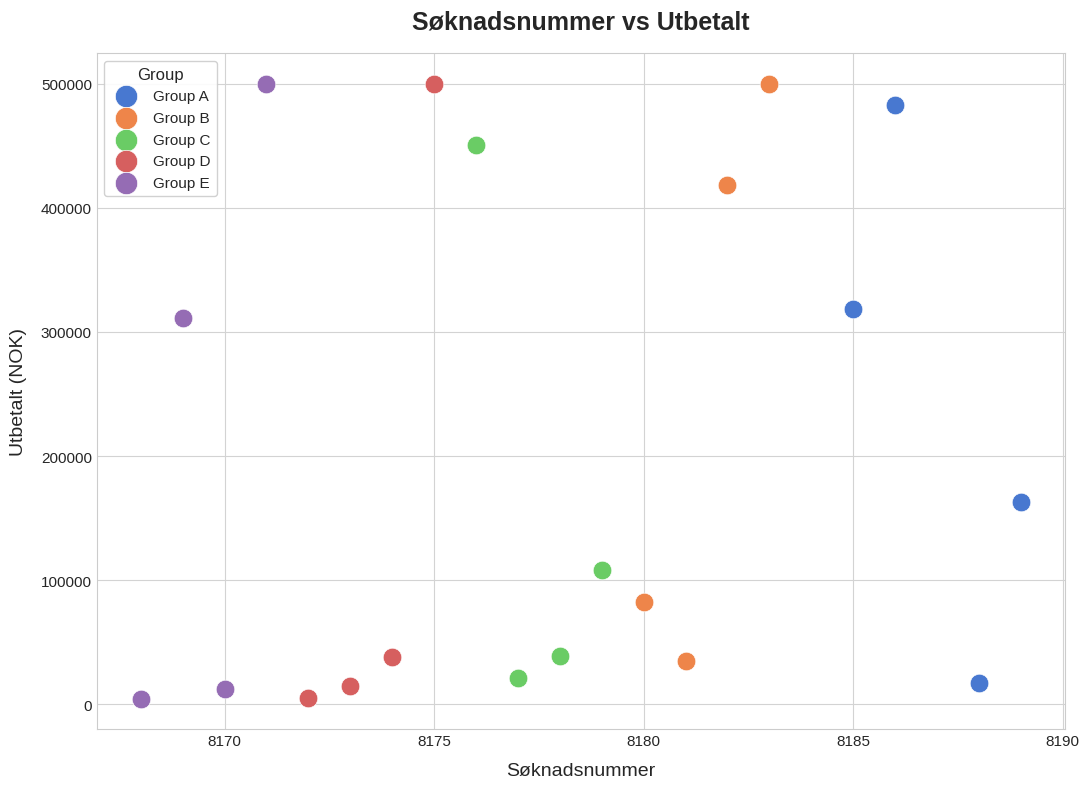

Which series has the widest spread of Y values?

Group E